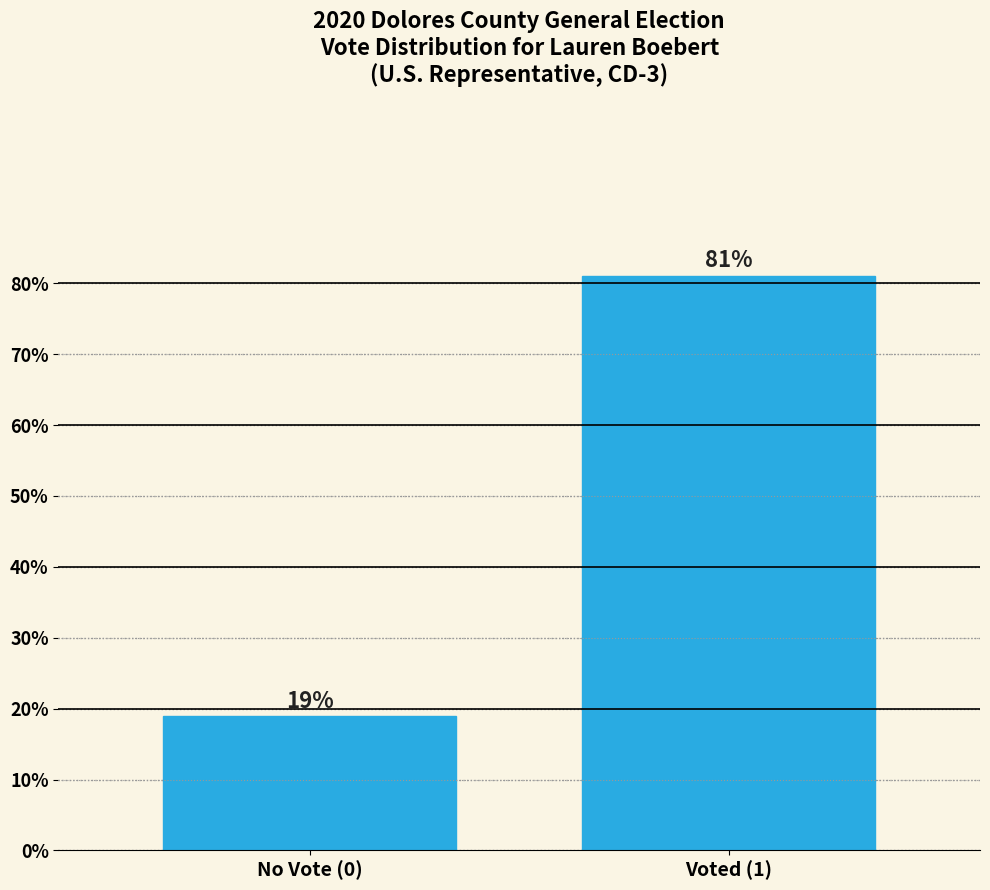

The chart shows a value of 32.2 at No Vote (0). True or false?

False